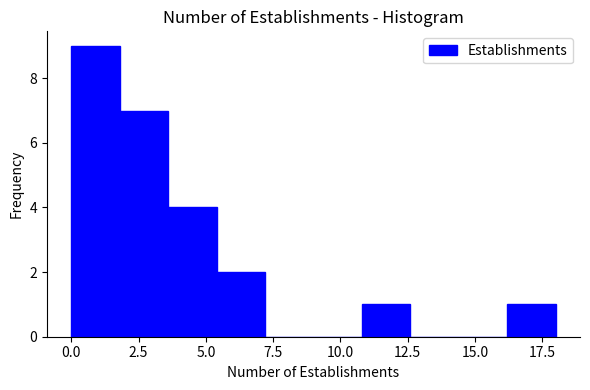

Read against the x-axis, roughly where is the centre of the tallest bar?

1.0